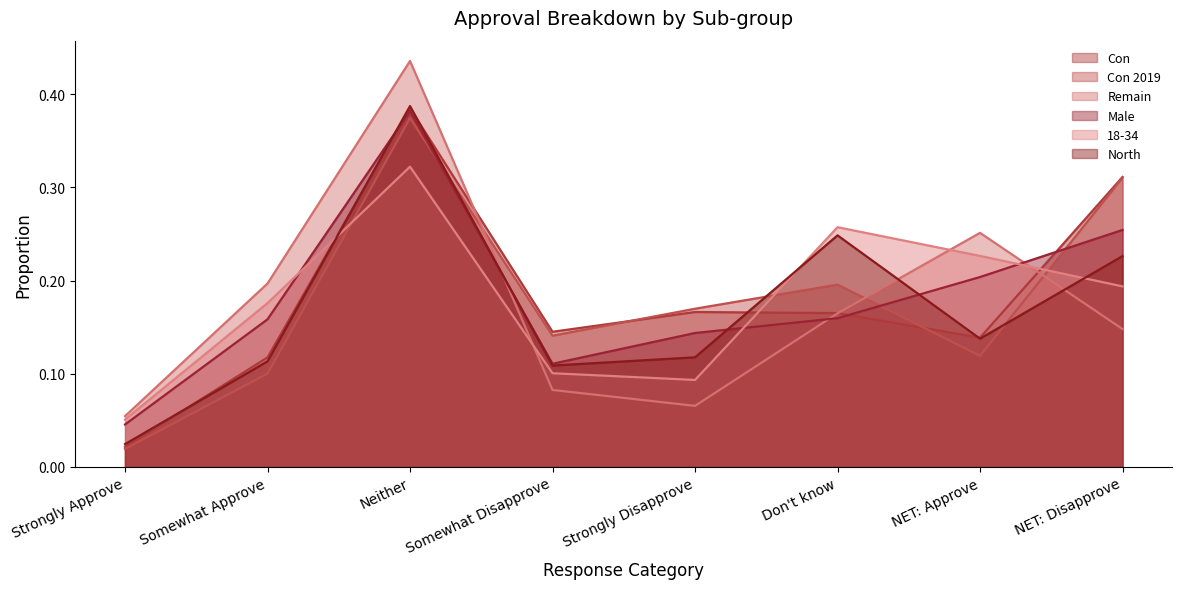

What is the sum of the Con values at Somewhat Disapprove and Strongly Approve?

0.2